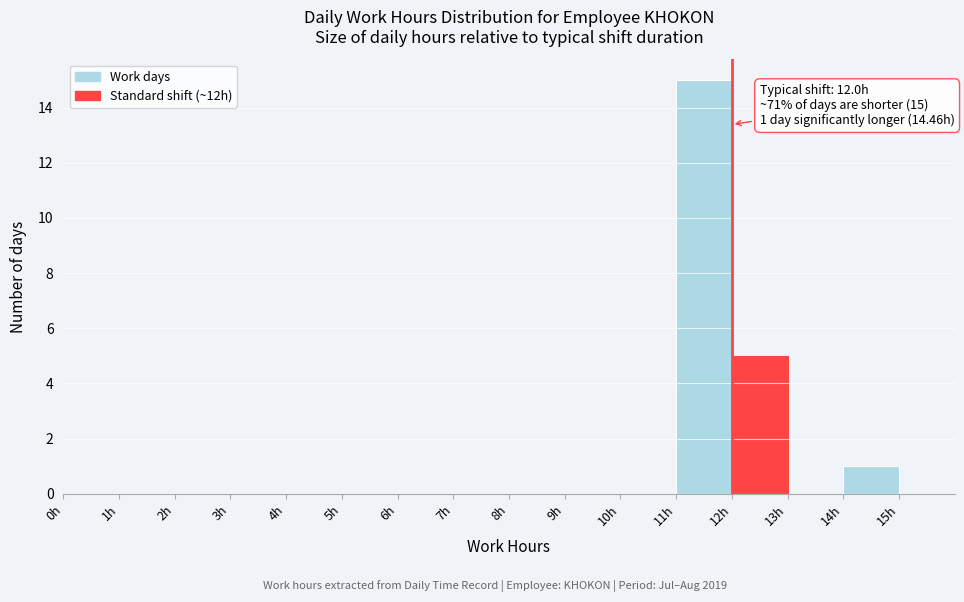

Which range on the x-axis has the tallest bar?

11 to 12